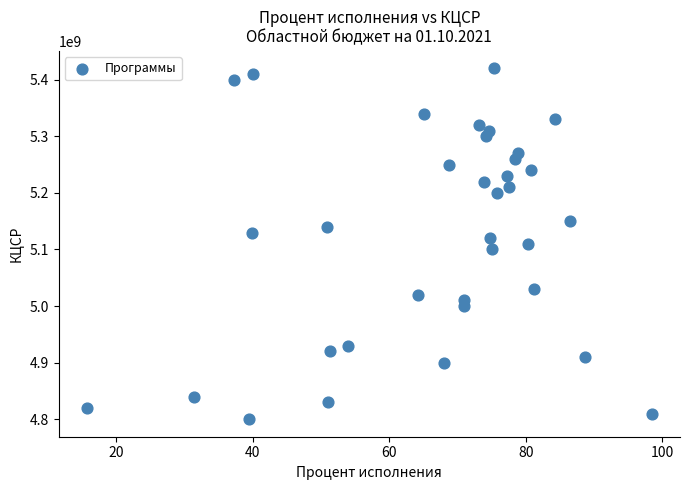

What is the range of Y values (max minus min)?

620000000